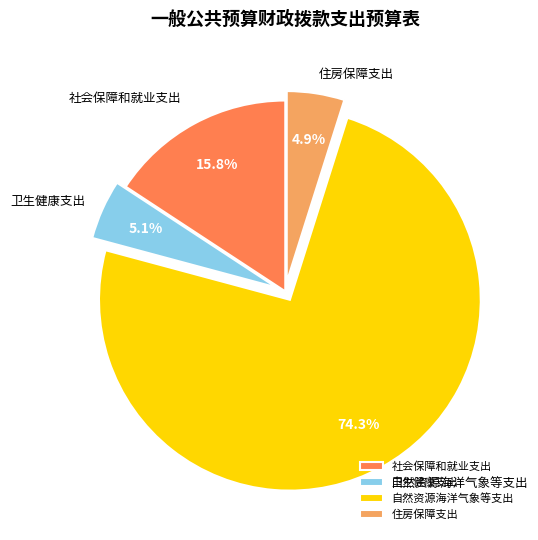

How much of the chart is everything except 住房保障支出?

95.1%